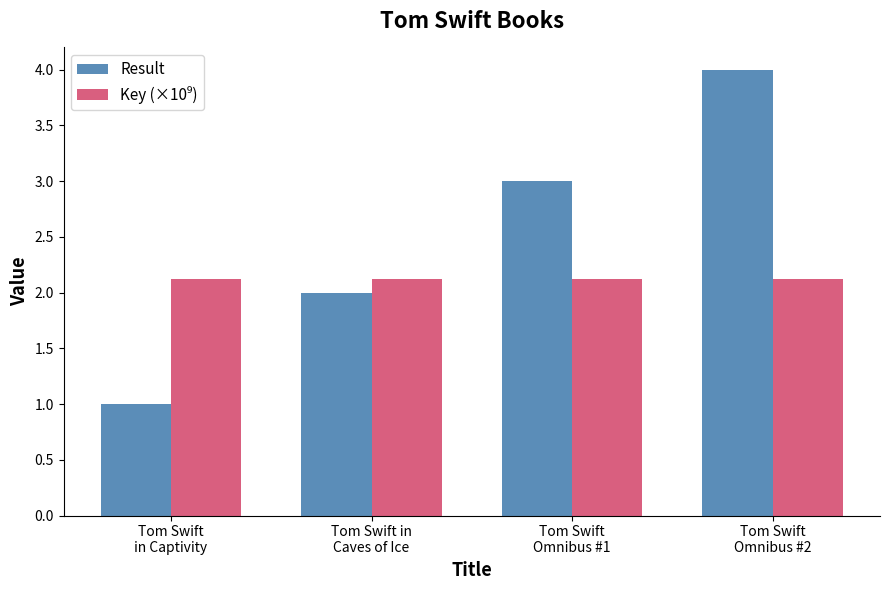

What position from the right is Tom Swift
Omnibus #2?

1